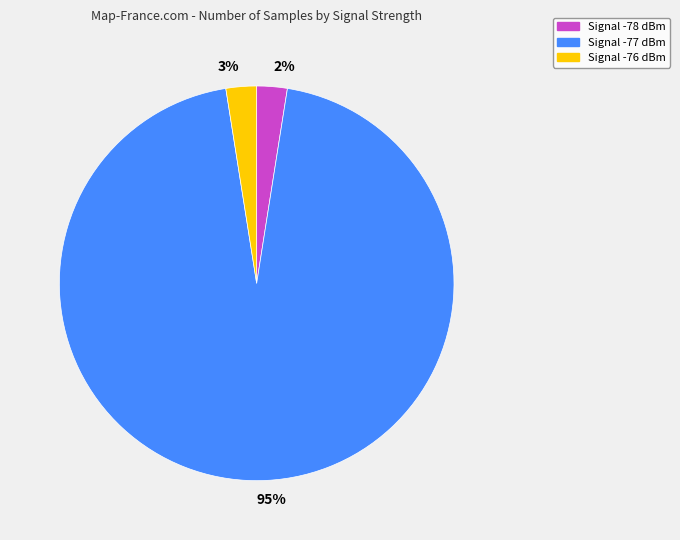

To the nearest percent, what portion does 95% represent?

95%